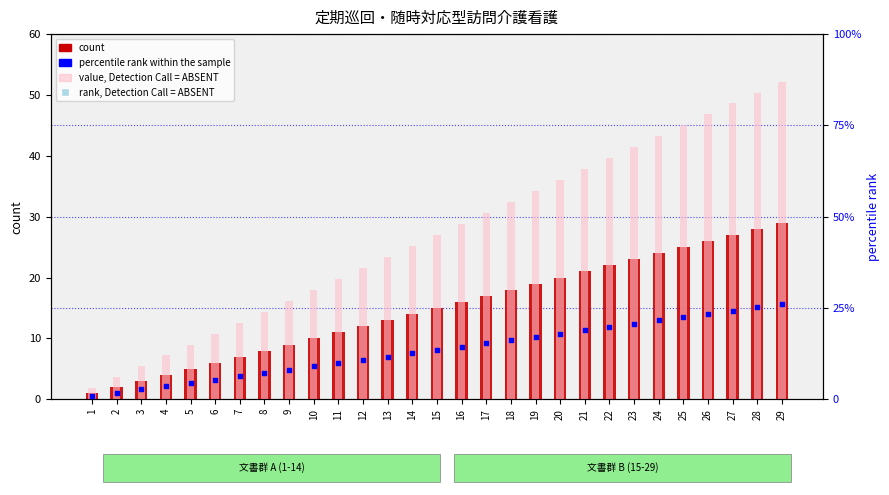

Which series has the largest Y range (max minus min)?

percentile rank within the sample